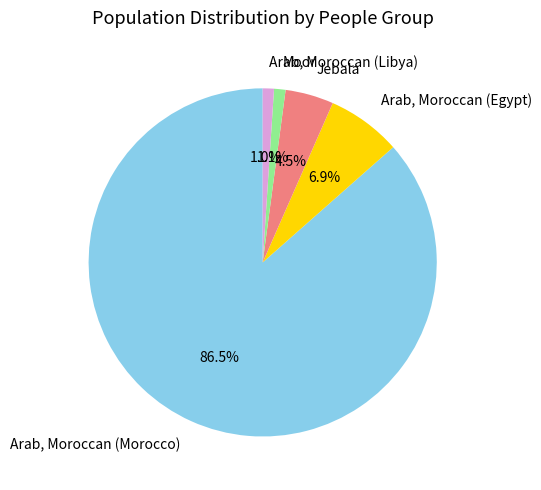

Which category has the biggest portion of the pie?

Arab, Moroccan (Morocco)